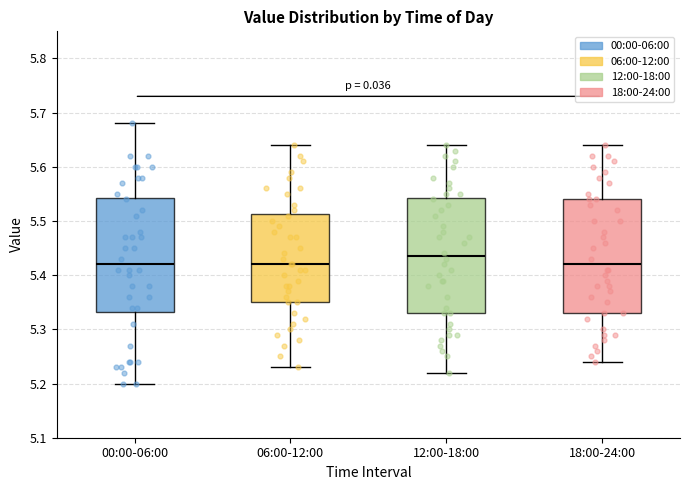

Where does the median line of the box for 18:00-24:00 sit on the y-axis? The values are not printed on the chart, so give them approximately, as read against the axis.

5.42